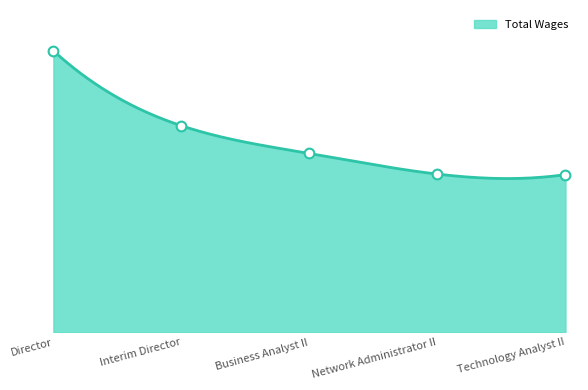

What is the sum of the values at Director and Business Analyst II?

257115